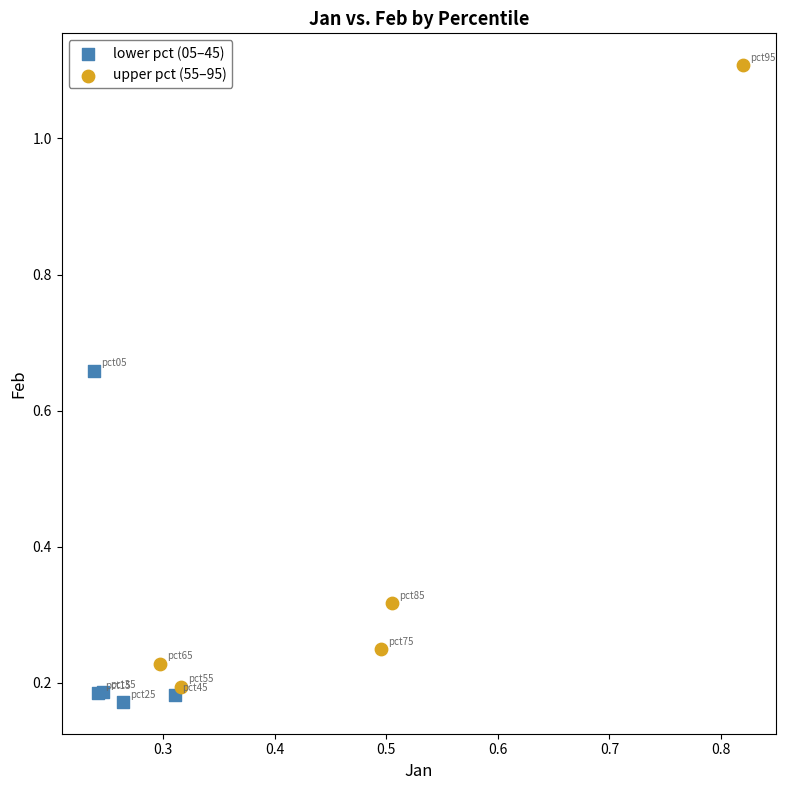

Which series reaches the maximum Y coordinate?

upper pct (55–95)